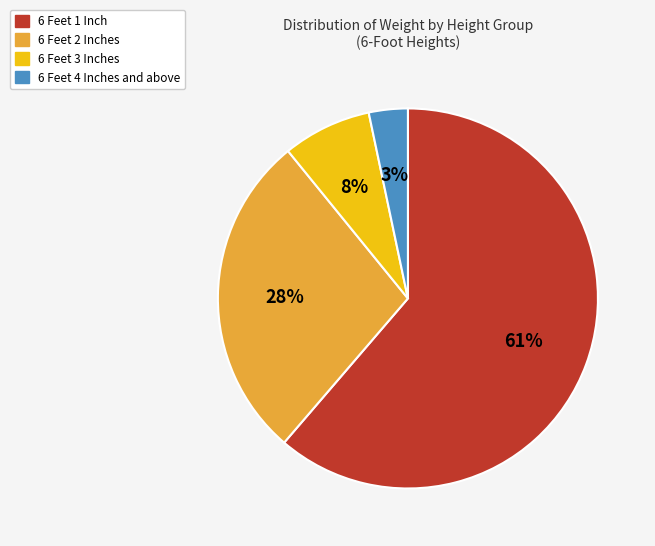

To the nearest percent, what is the difference between the largest and smallest slice percentages?

58%